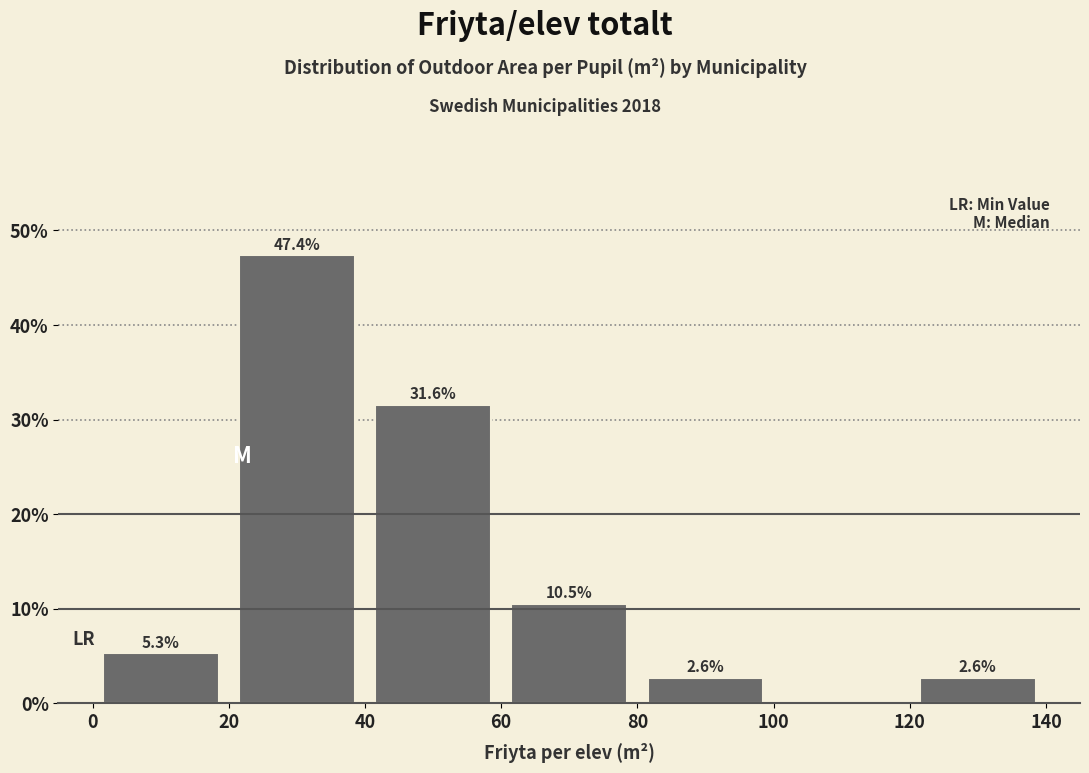

Over which range of the x-axis is the bar tallest?

20 to 40